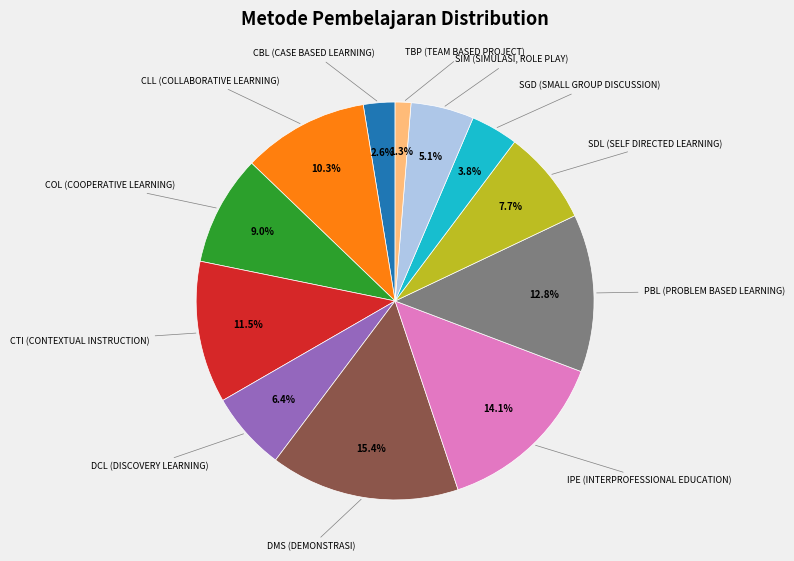

Does any single category account for the majority?

No